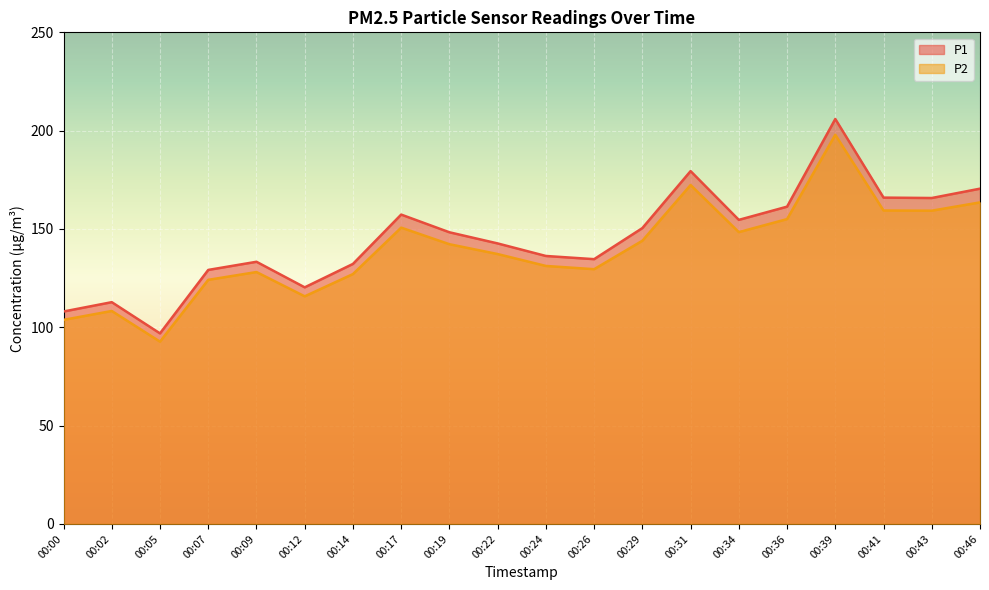

What is the minimum value for P1?

96.9